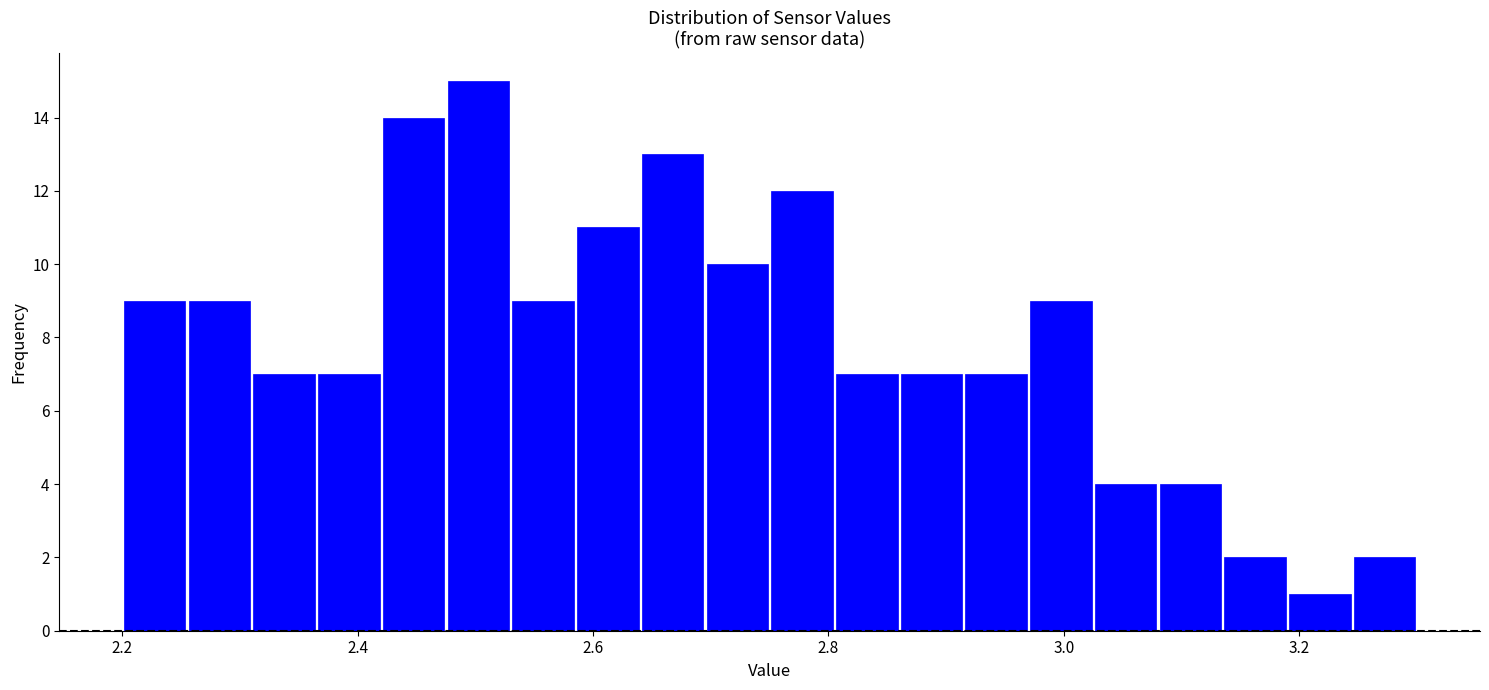

Around what value on the x-axis is the tallest bar? Give the approximate position of its centre, as read against the axis.

2.50